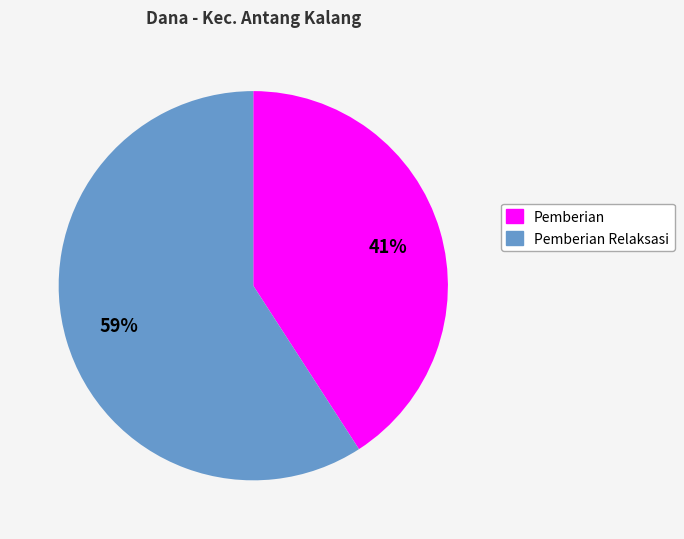

To the nearest percent, what is the combined percentage of Pemberian Relaksasi and Pemberian?

100%